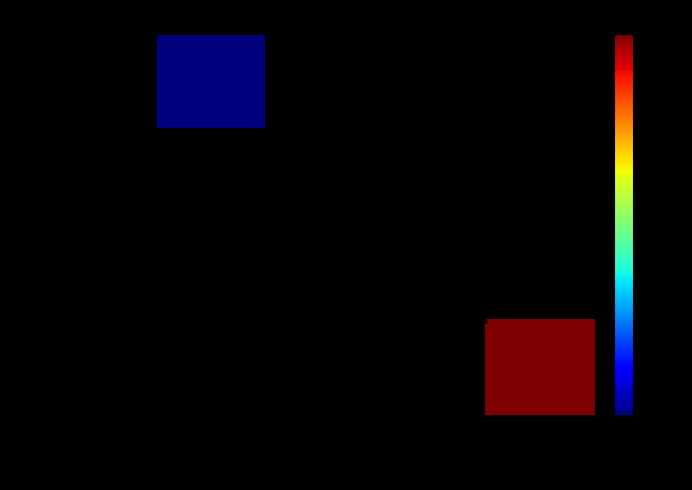

Rank the categories by Inhabitants and Throne value from lowest to highest.

2004-07-27, 2006-03-13